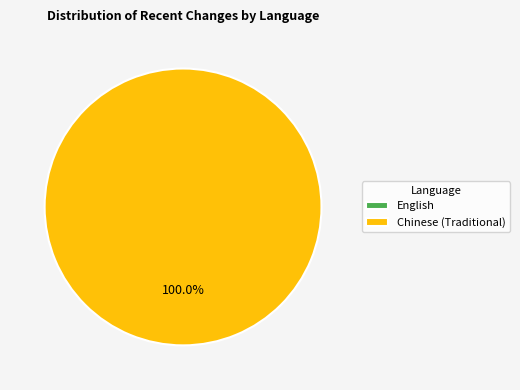

Which has a higher value, English or Chinese (Traditional)?

Chinese (Traditional)